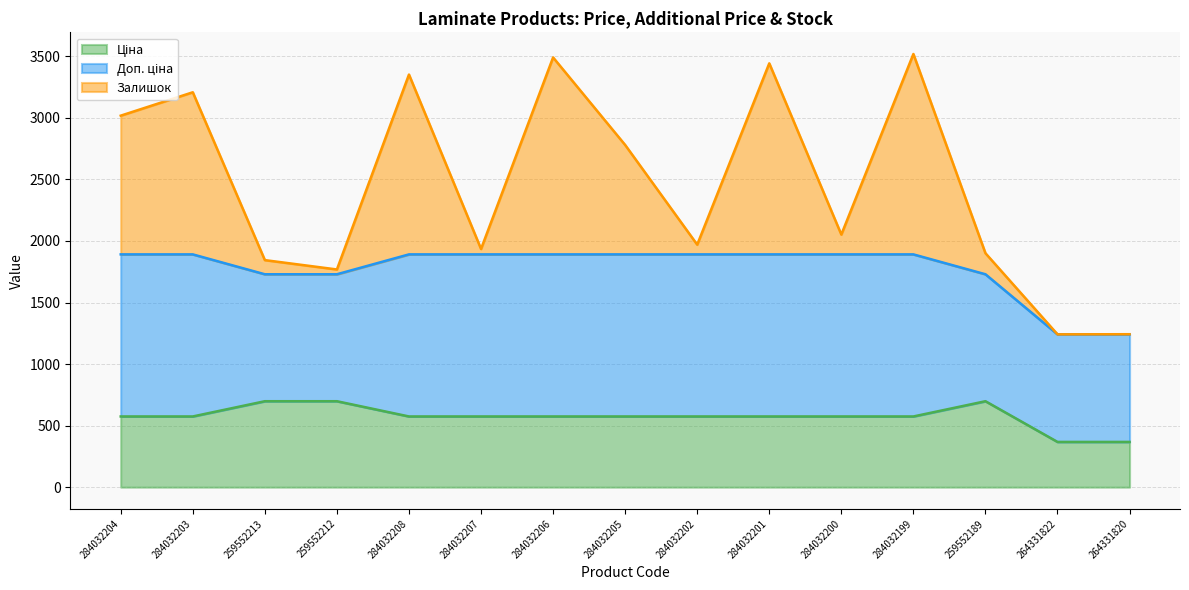

What is the label of the 1st point from the left?

284032204